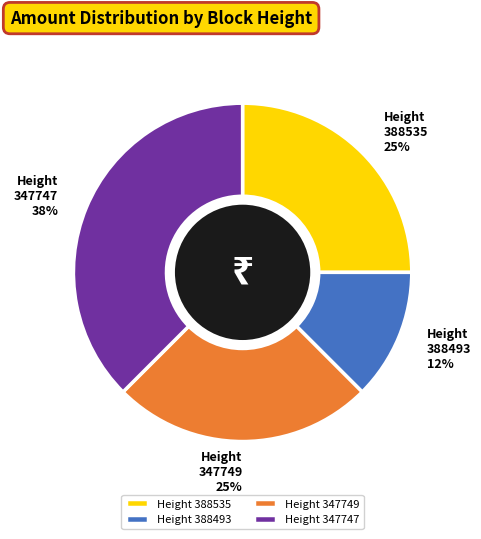

Does any single category account for the majority?

No